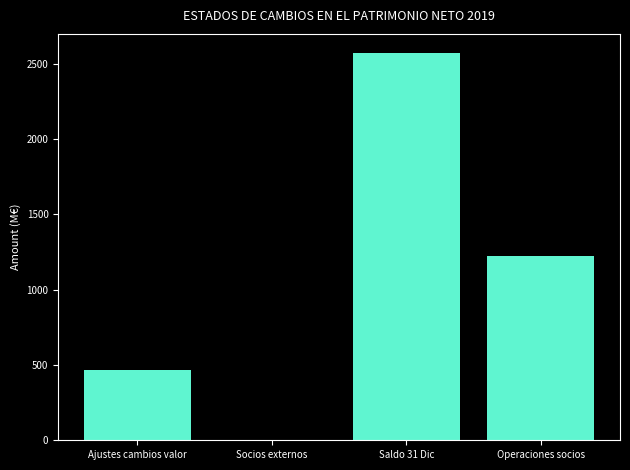

Which label corresponds to the largest value in the chart?

Saldo 31 Dic